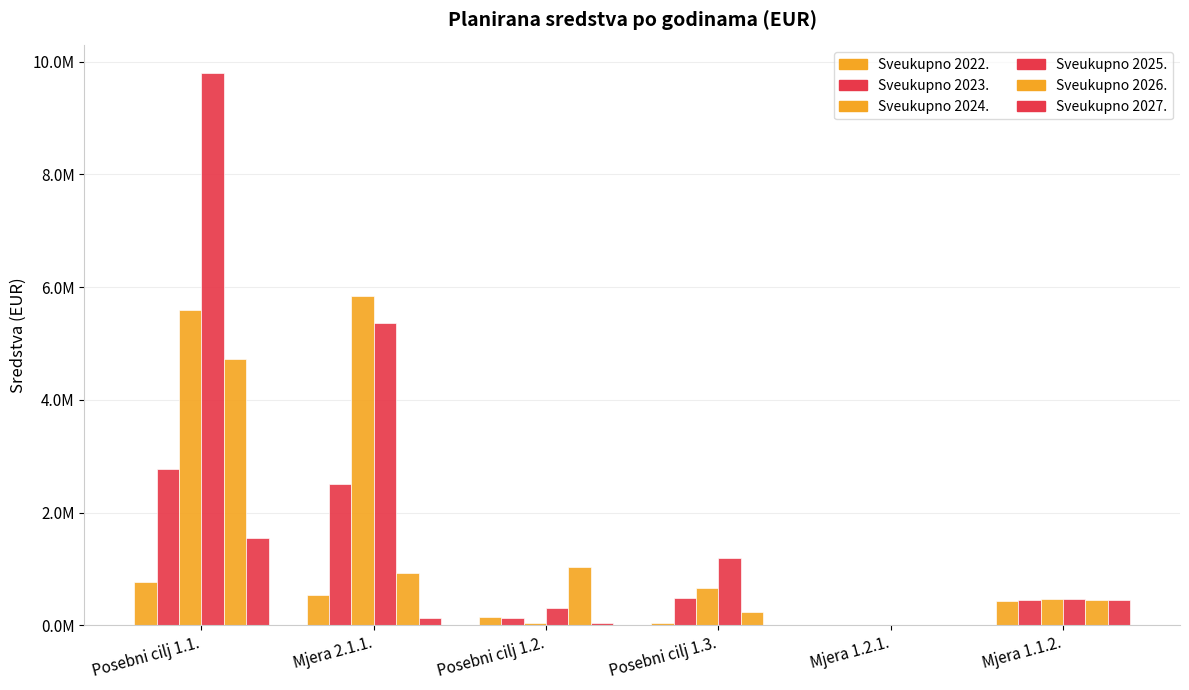

What is the sum of the Sveukupno 2025. values at Mjera 2.1.1. and Posebni cilj 1.3.?

6555273.7